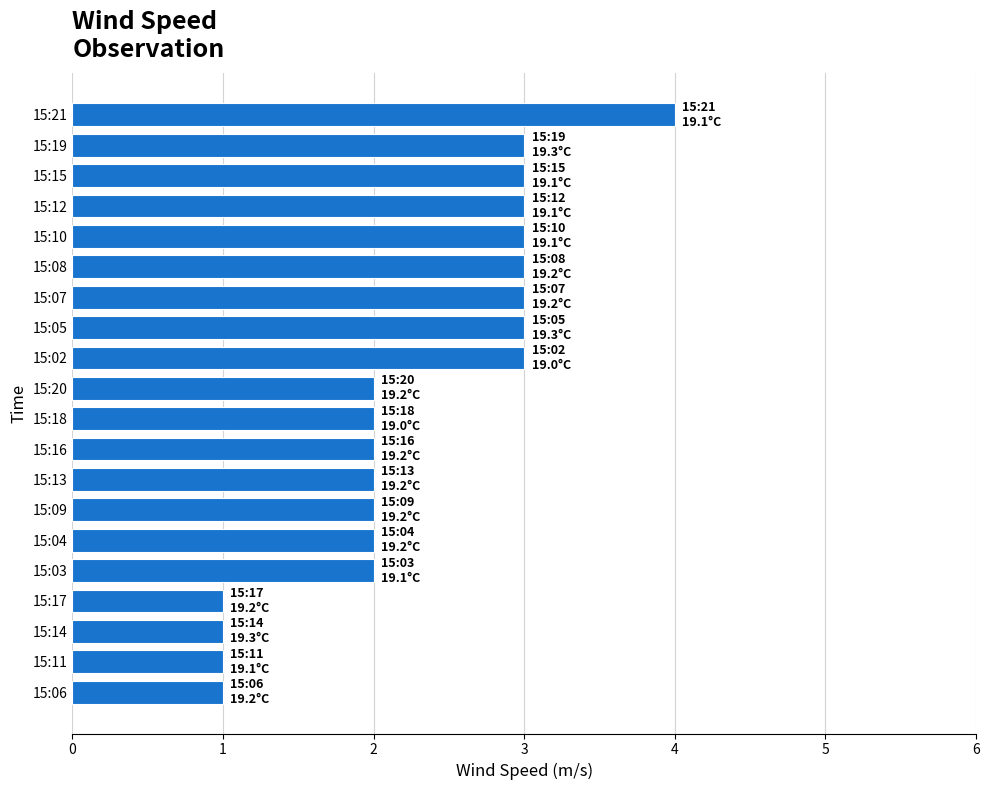

Which has a higher value, 15:13 or 15:17?

15:13